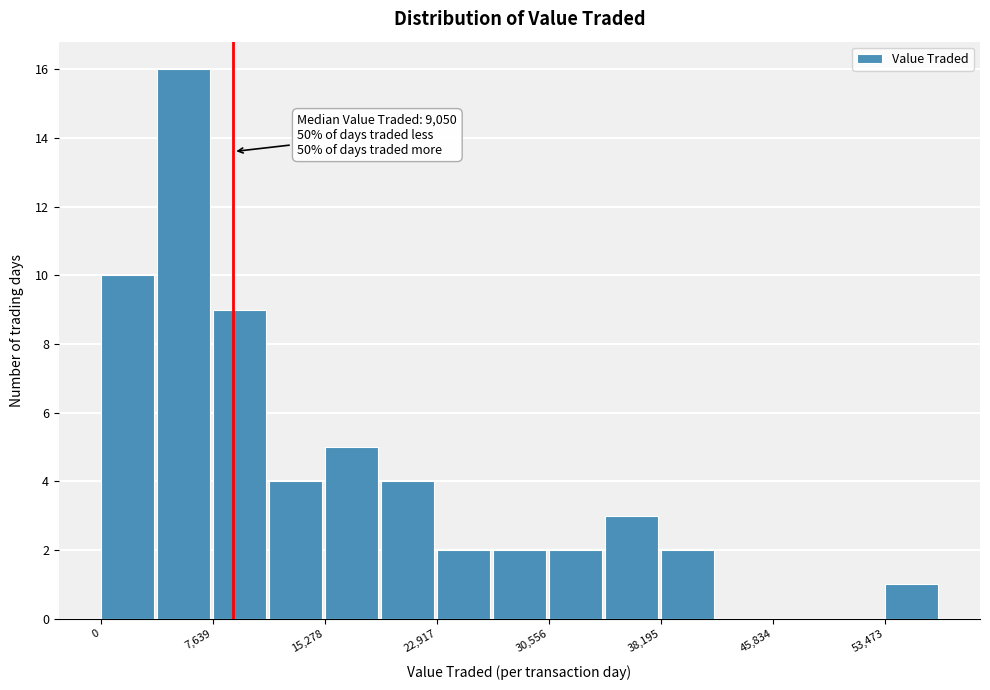

Read against the x-axis, roughly where is the centre of the tallest bar?

6000